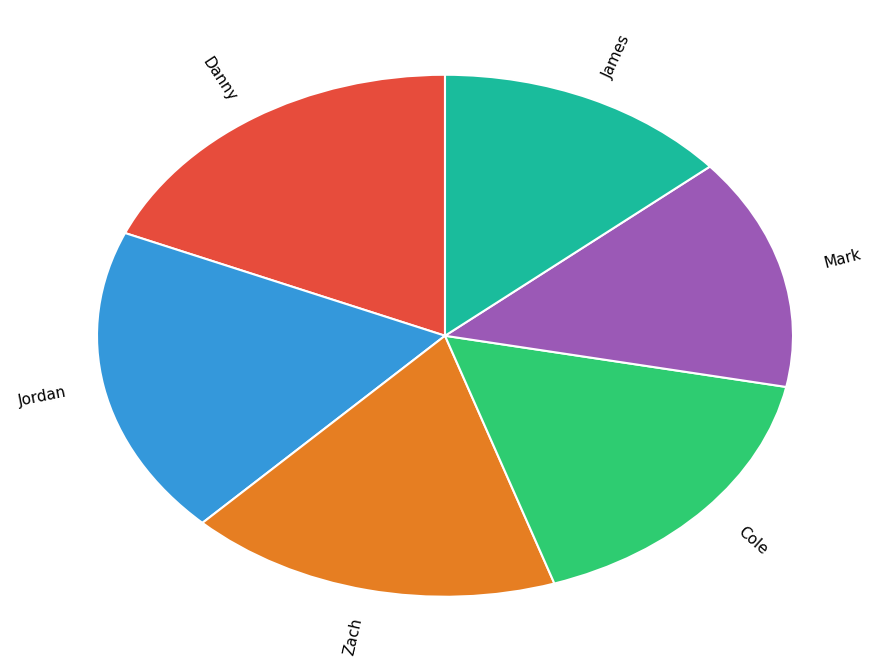

Is Zach the majority of the pie?

No